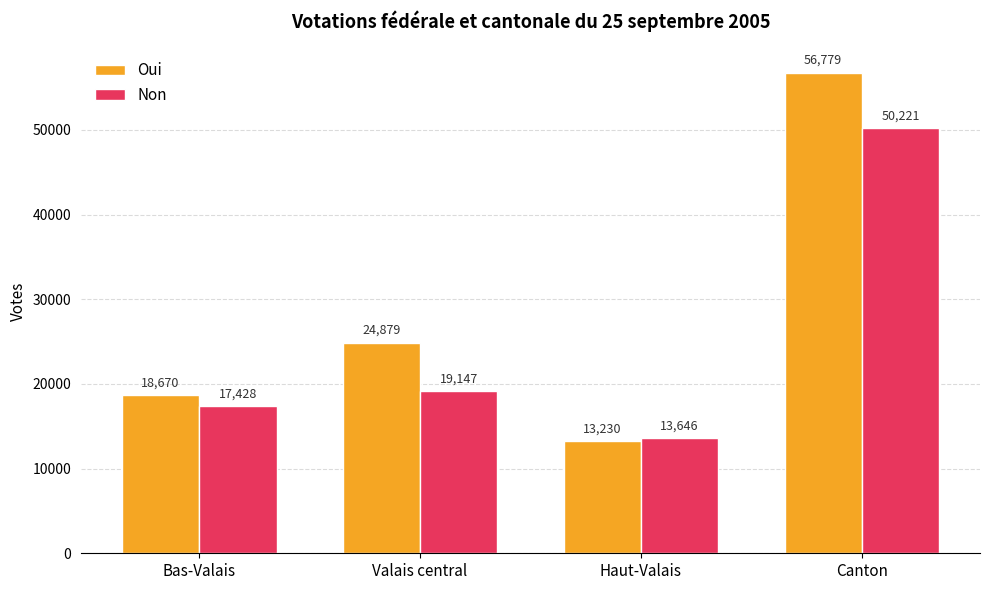

What is the average value of the Oui series?

28390